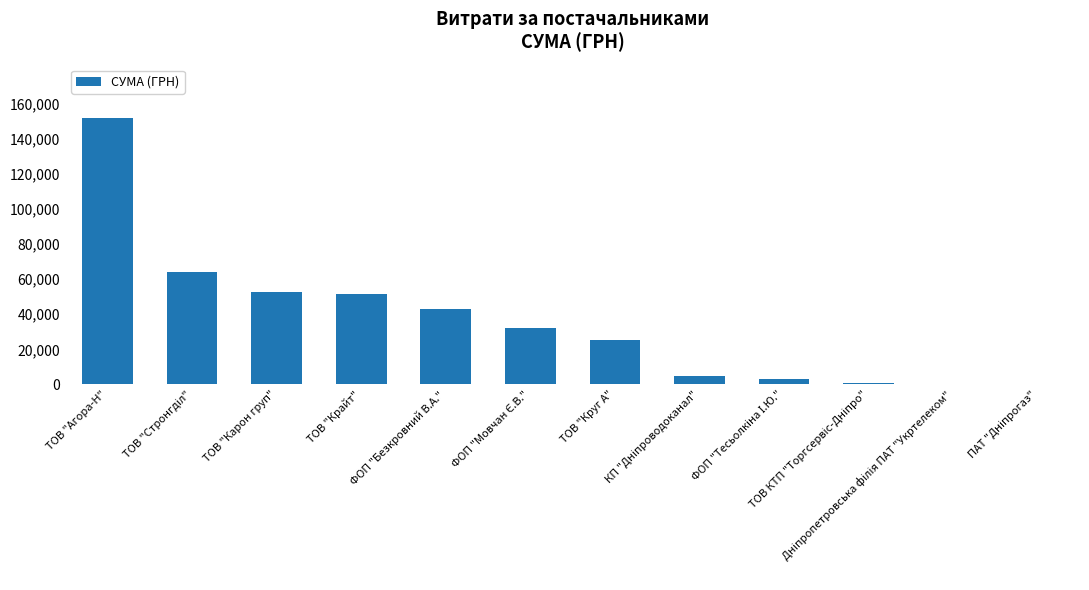

What is the sum of all values?

431426.3